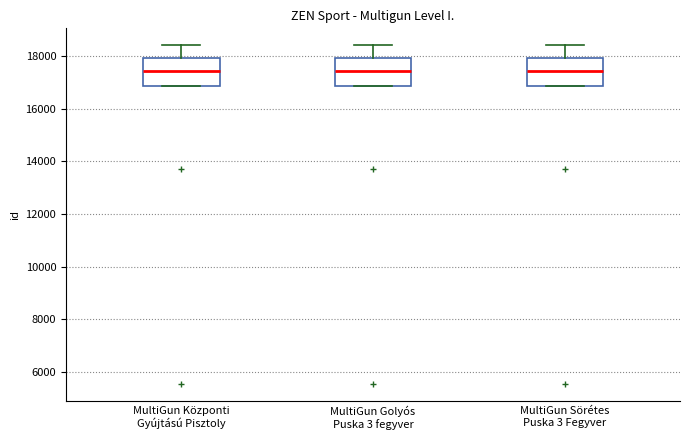

Reading left to right, read every box against the y-axis: the position of its median line, the range the box covers, and the ends of its whiskers. The values are not printed on the chart, so give them approximately, as read against the axis.

MultiGun Központi Gyújtású Pisztoly: median 17400, box 16800 to 18000, whiskers 16800 to 18400
MultiGun Golyós Puska 3 fegyver: median 17400, box 16800 to 18000, whiskers 16800 to 18400
MultiGun Sörétes Puska 3 Fegyver: median 17400, box 16800 to 18000, whiskers 16800 to 18400